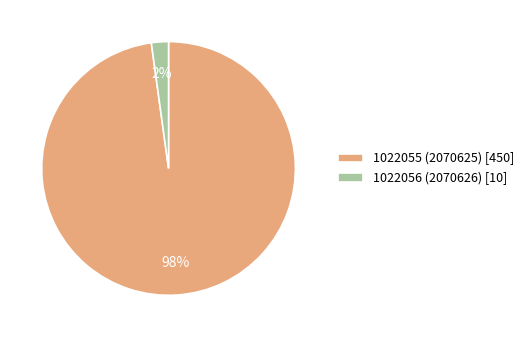

Between 1022056 (2070626) and 1022055 (2070625), which is larger?

1022055 (2070625)